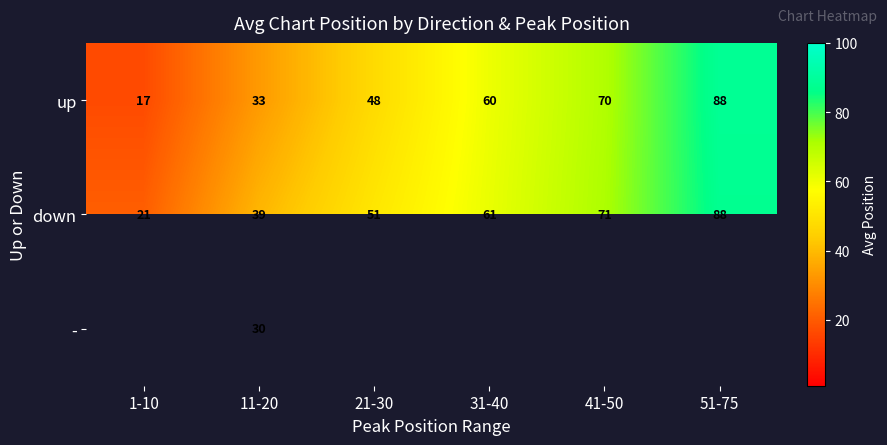

What is the lowest value of the up series?

16.6